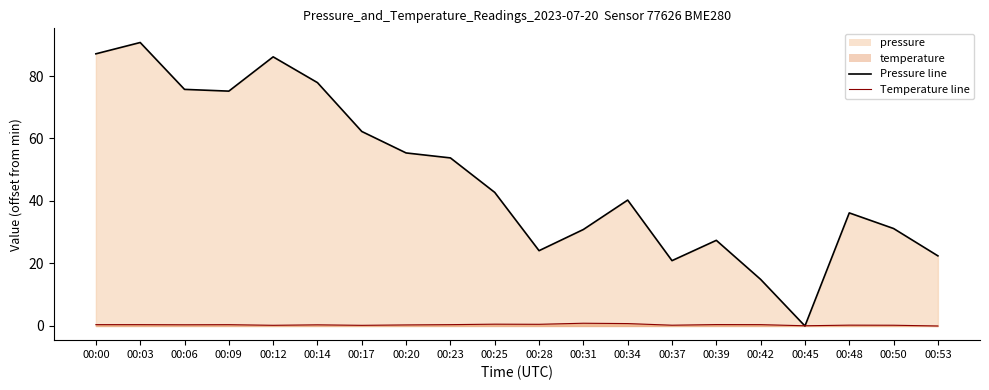

At which label does Scenario Emissions reach its minimum?

00:45